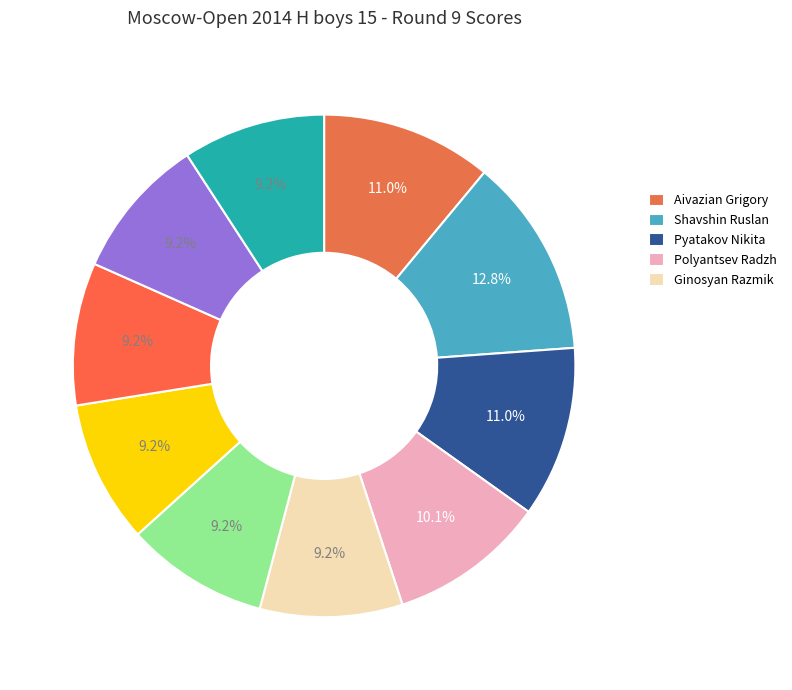

Is there any slice that represents more than half of the pie?

No